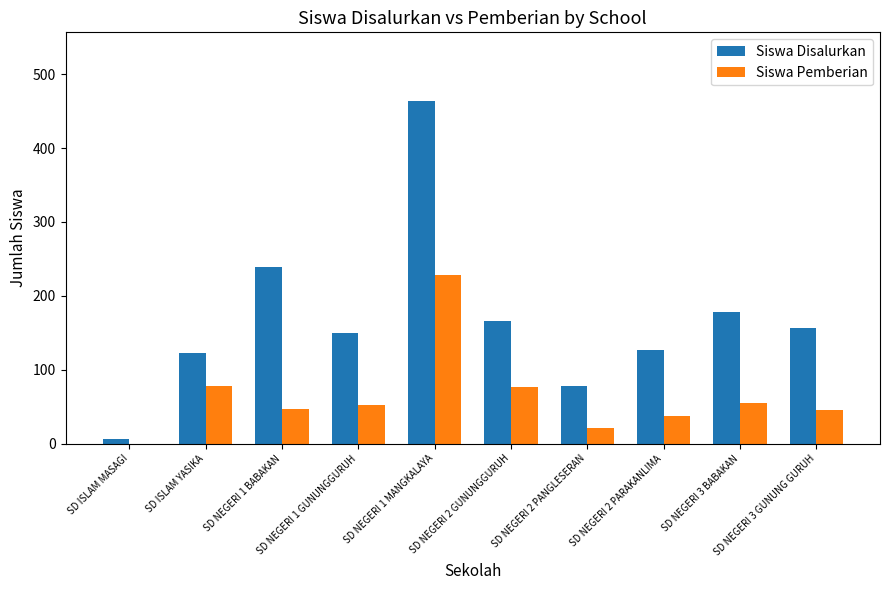

What is the highest value of the Siswa Disalurkan series?

464